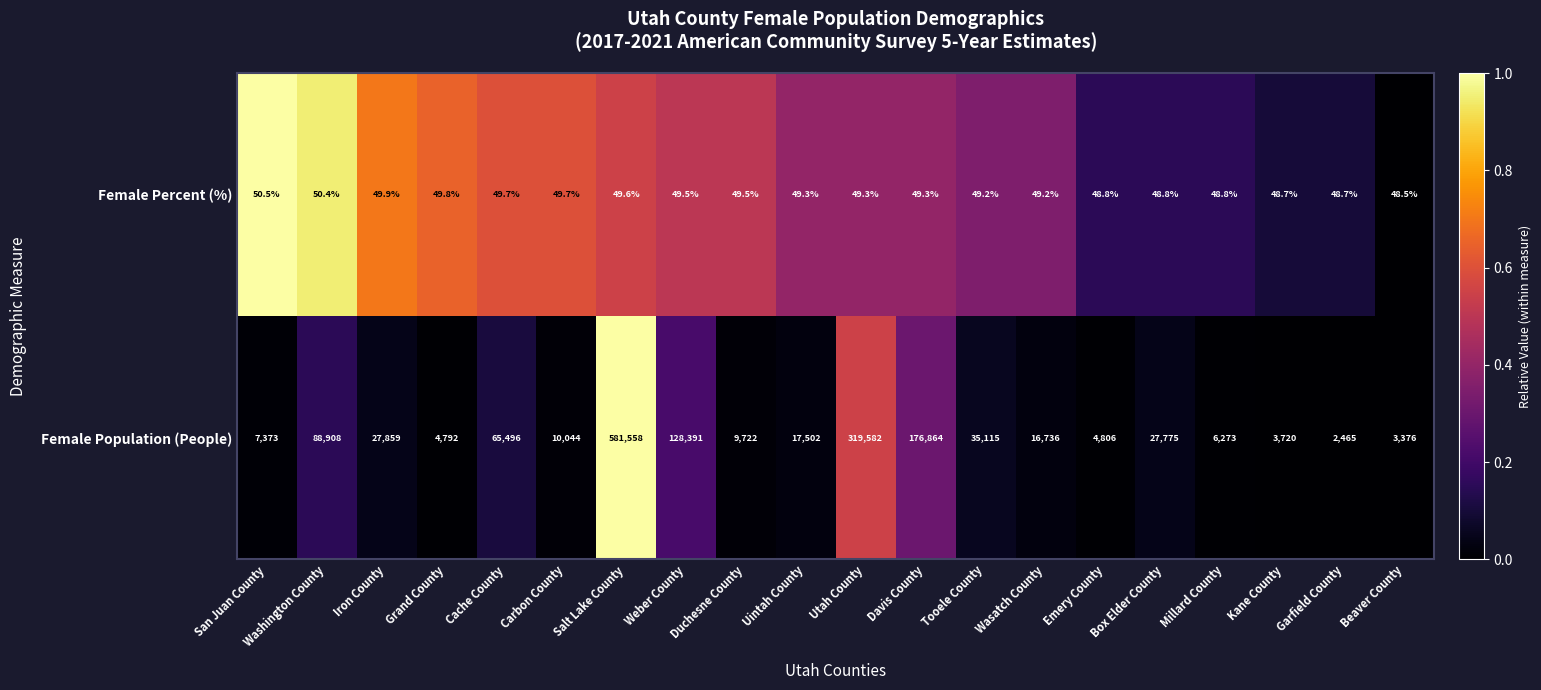

What is the difference between the maximum and minimum values in the Female Percent (%) series?

2.0